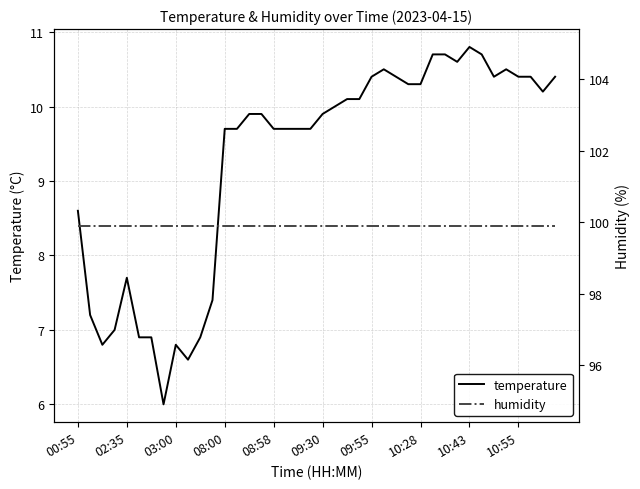

True or false: temperature has a value of 10.4 at 10:55.

True